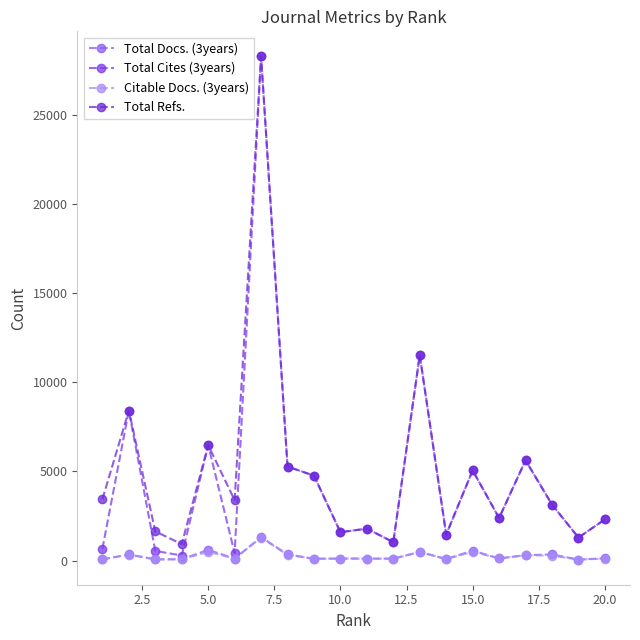

How many series are shown in this chart?

4